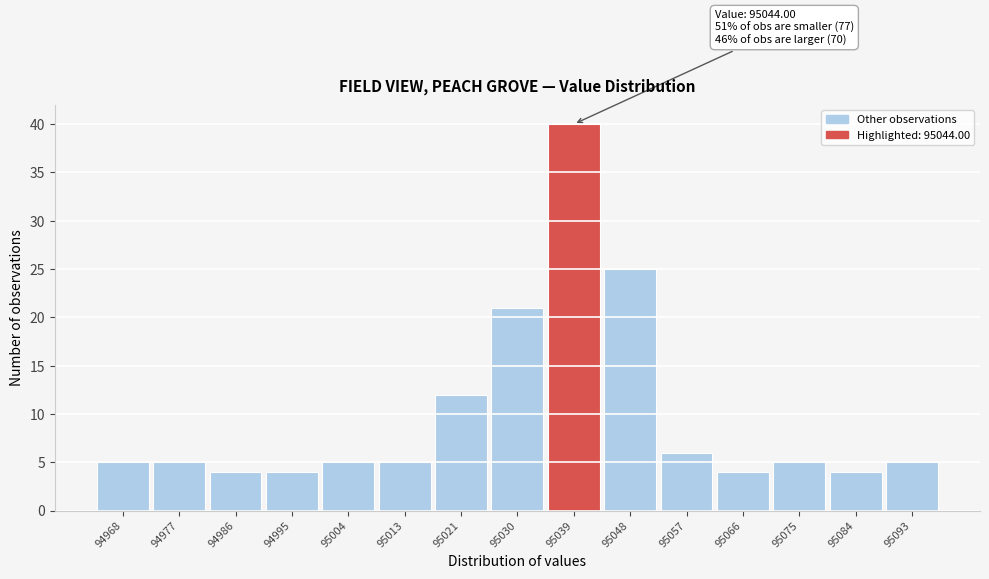

Reading left to right, list all the values displayed in this chart.

94968=5	94977=5	94986=4	94995=4	95004=5	95013=5	95021=12	95030=21	95039=40	95048=25	95057=6	95066=4	95075=5	95084=4	95093=5